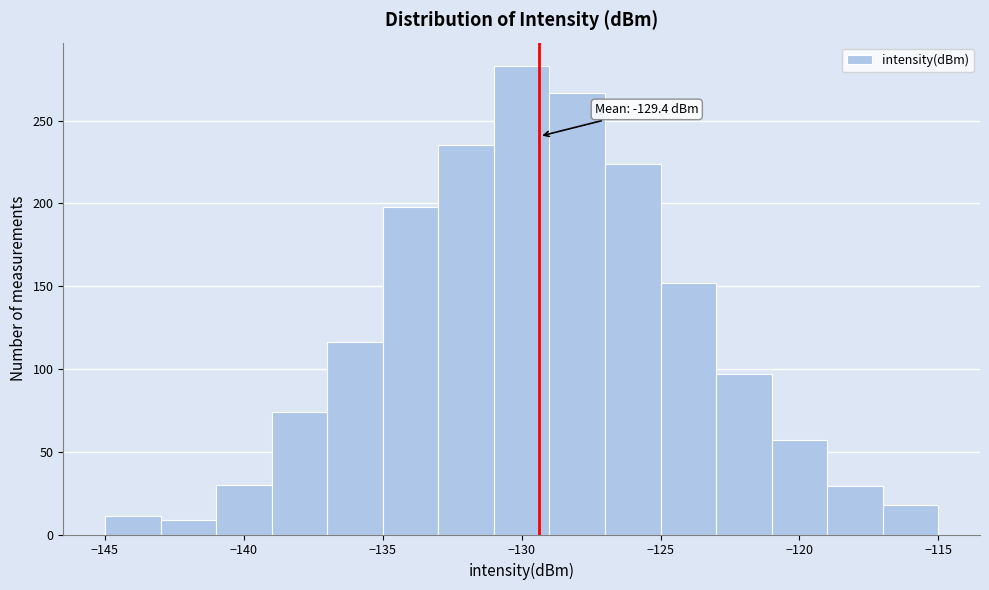

Which range on the x-axis has the tallest bar?

-131 to -129